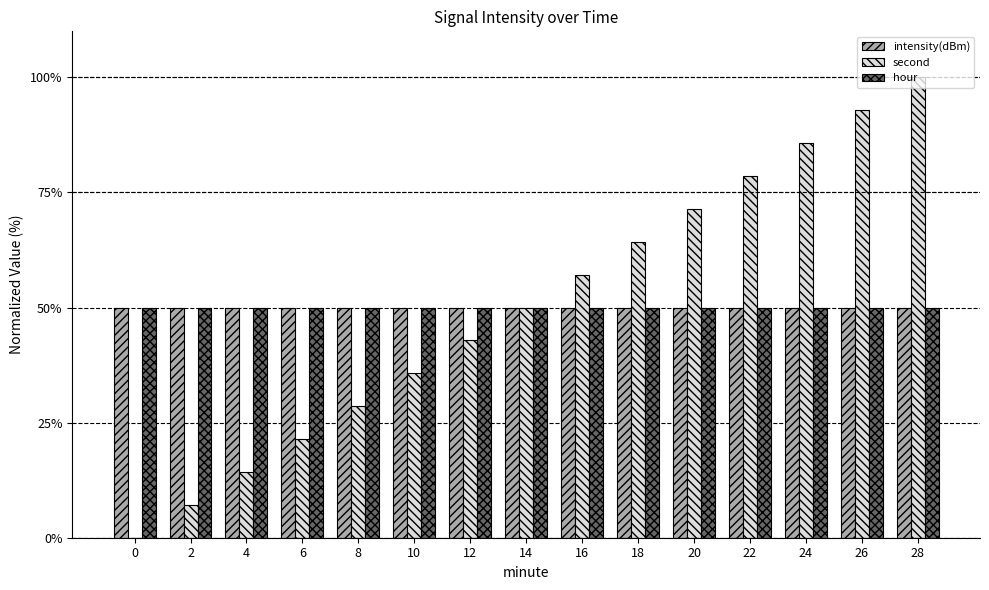

The value of second at 6 is 21.4. True or false?

True